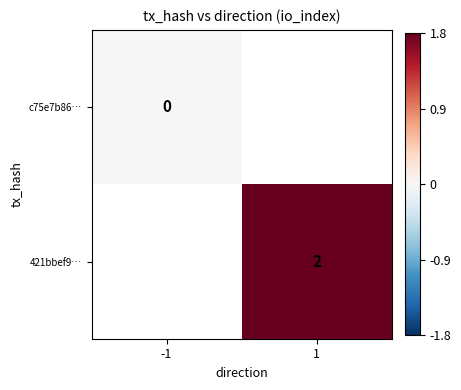

Is it true that 421bbef9… equals 2 at 1?

True